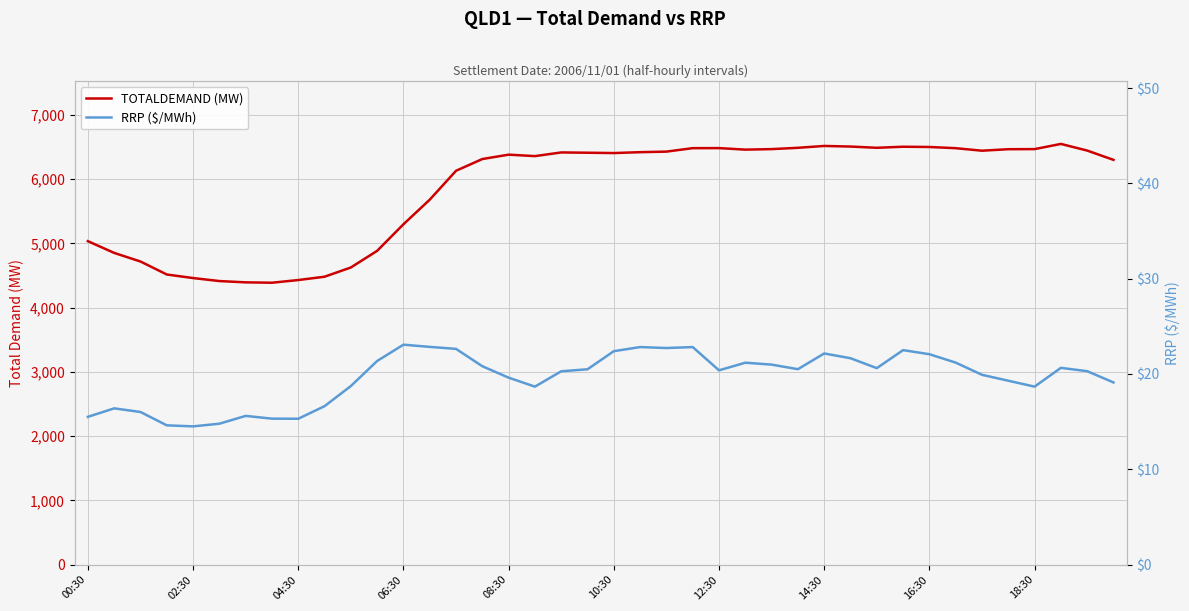

What position from the left is 19?

20